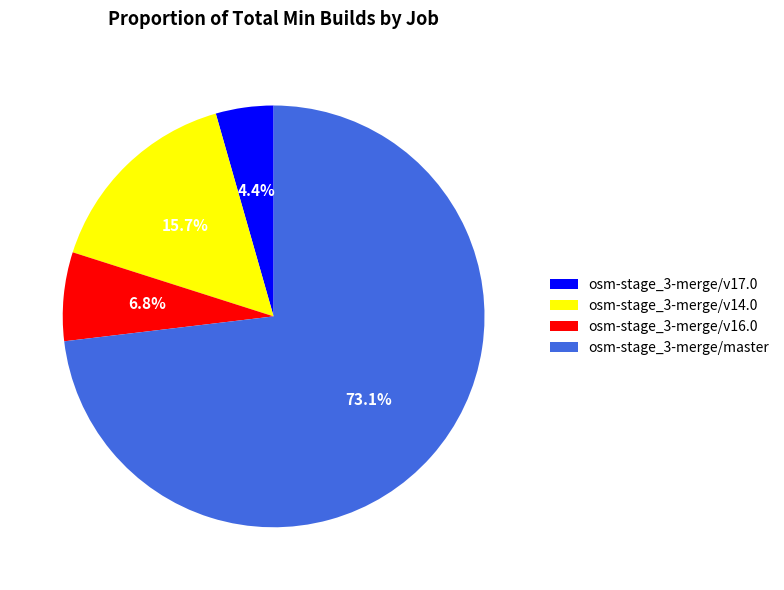

To the nearest percent, what percentage of the pie is osm-stage_3-merge/v17.0?

4%